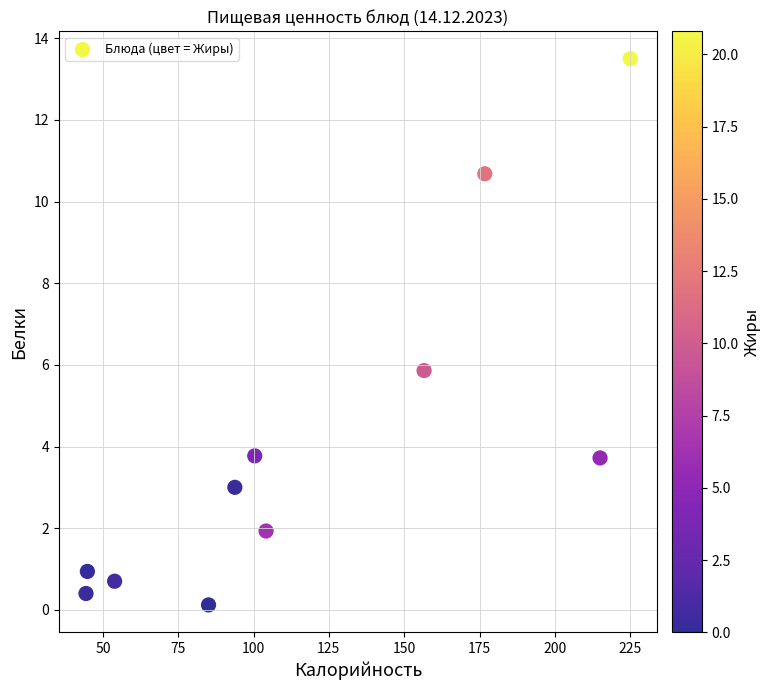

What is the average X value?

118.2